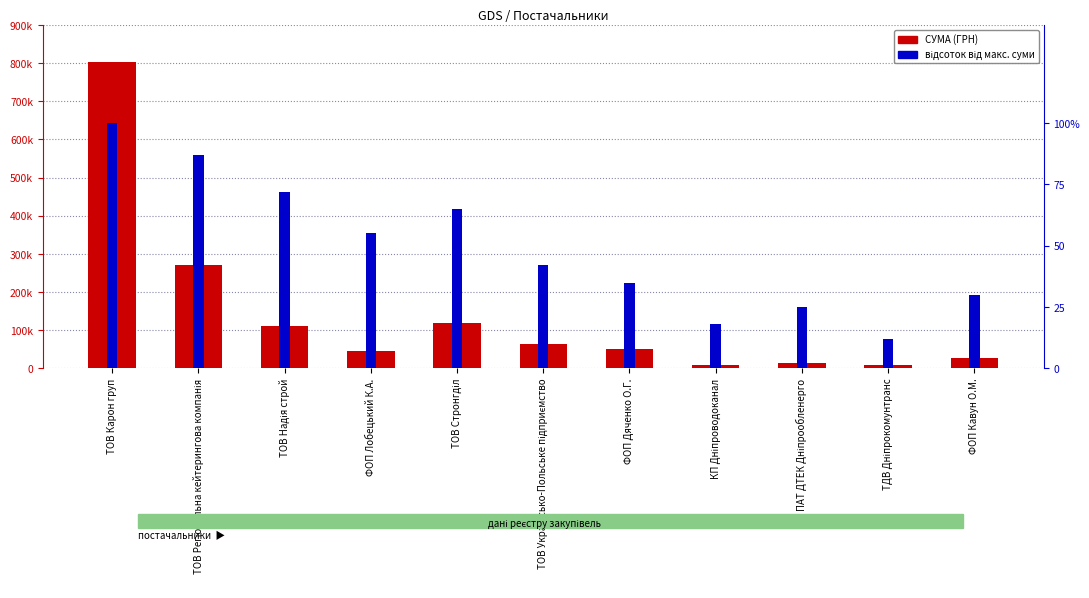

How many values in the СУМА (ГРН) series are below 49750?

5